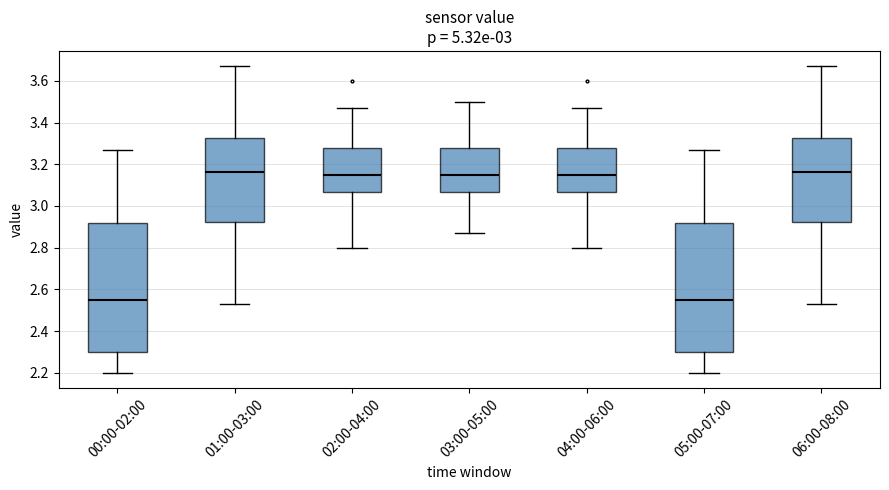

Reading left to right, transcribe this box plot: for each box, give where its median line is, the range the box spans, and where its two whiskers end, as read against the y-axis. The values are not printed on the chart, so give them approximately, as read against the axis.

00:00-02:00: median 2.56, box 2.30 to 2.92, whiskers 2.20 to 3.28
01:00-03:00: median 3.16, box 2.92 to 3.32, whiskers 2.54 to 3.68
02:00-04:00: median 3.16, box 3.06 to 3.28, whiskers 2.80 to 3.48
03:00-05:00: median 3.16, box 3.06 to 3.28, whiskers 2.88 to 3.50
04:00-06:00: median 3.16, box 3.06 to 3.28, whiskers 2.80 to 3.48
05:00-07:00: median 2.56, box 2.30 to 2.92, whiskers 2.20 to 3.28
06:00-08:00: median 3.16, box 2.92 to 3.32, whiskers 2.54 to 3.68